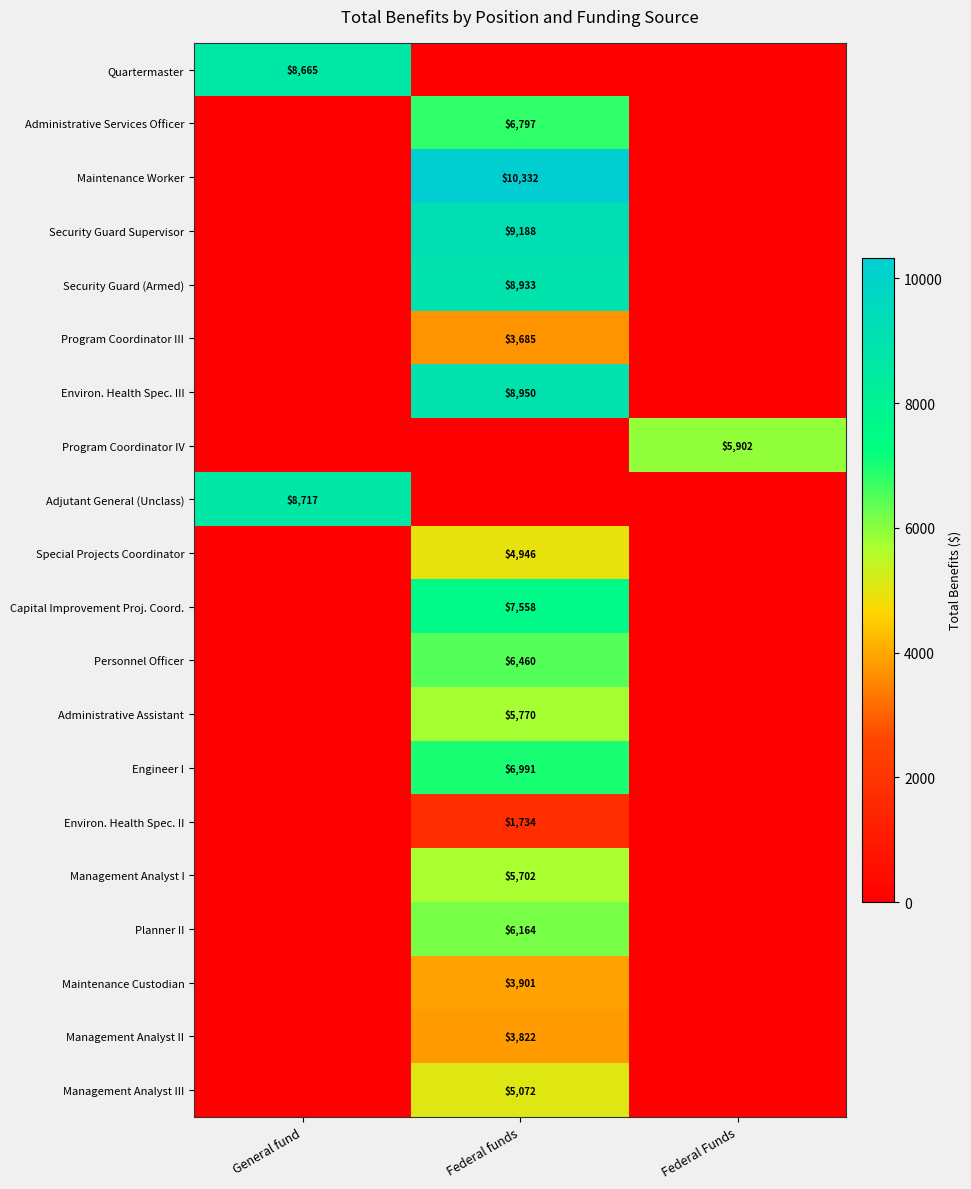

Is it true that Personnel Officer equals 11017 at Federal funds?

False